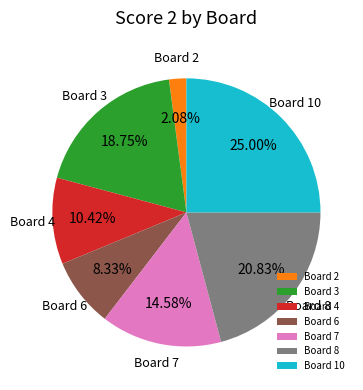

Which has a higher value, Board 10 or Board 8?

Board 10